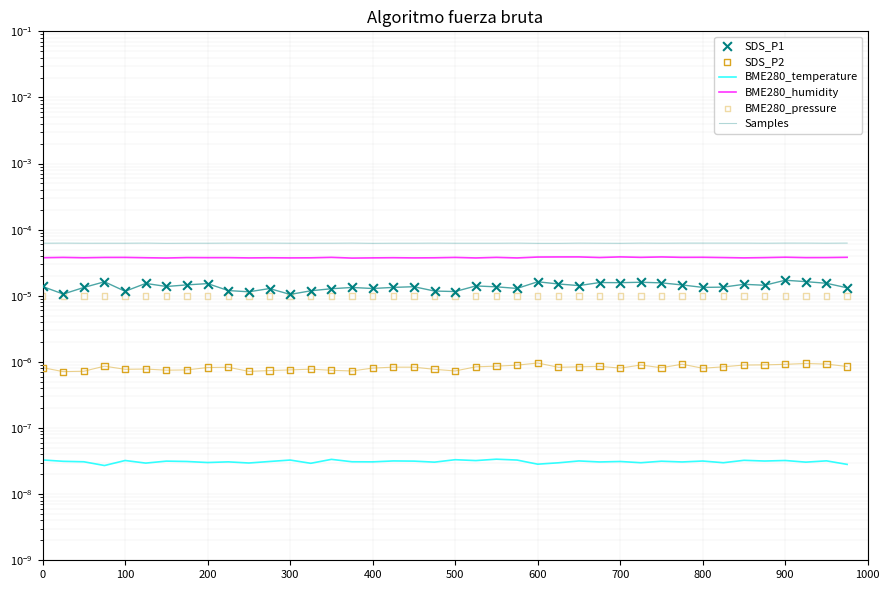

What are all the series names shown in the legend?

BME280_temperature, BME280_humidity, Samples, SDS_P1, SDS_P2, BME280_pressure